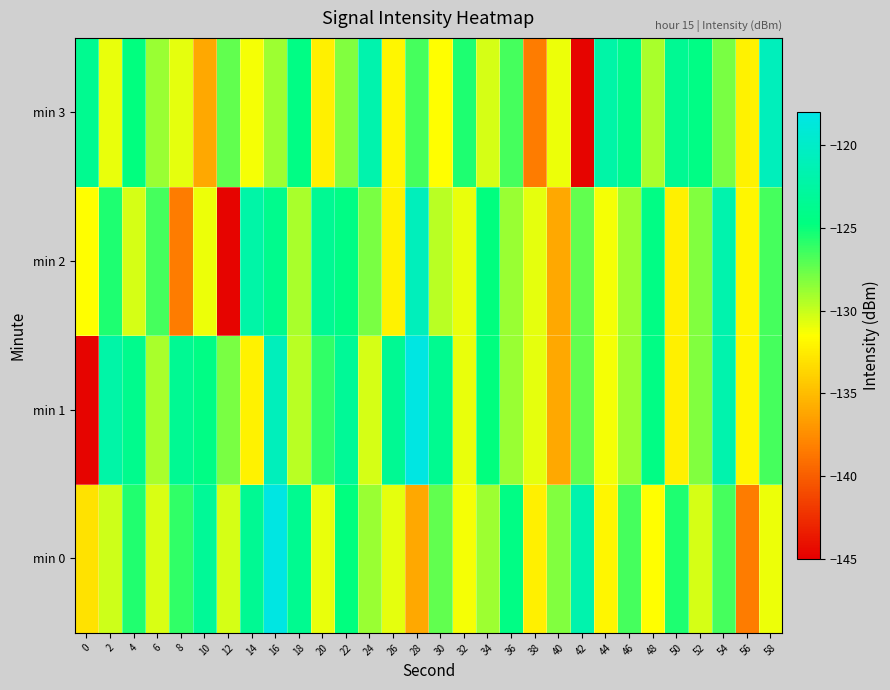

Which series has the widest spread of values?

min 1